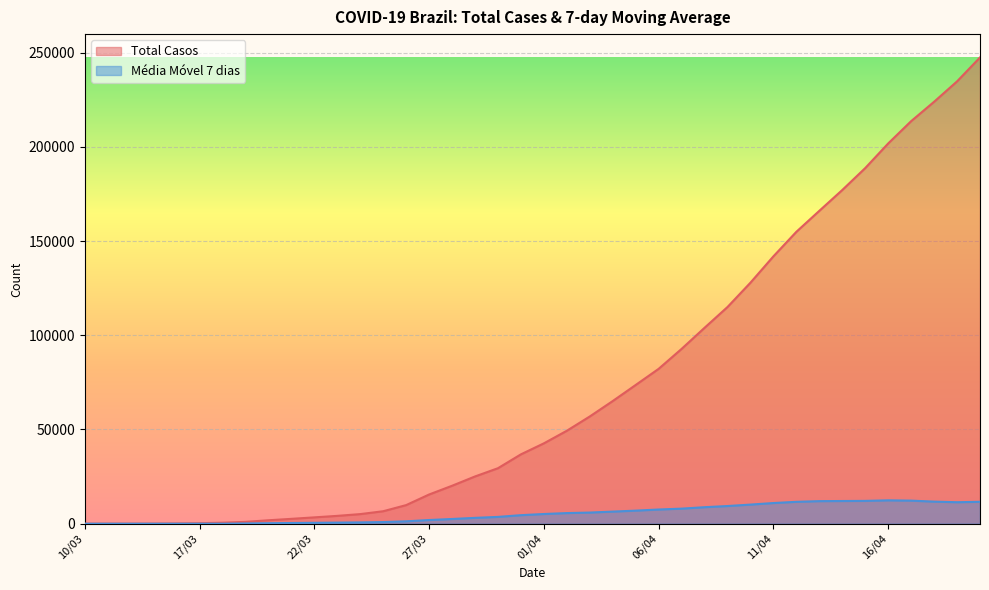

What is the difference between the Total Casos values at 31/03 and 05/04?

36824